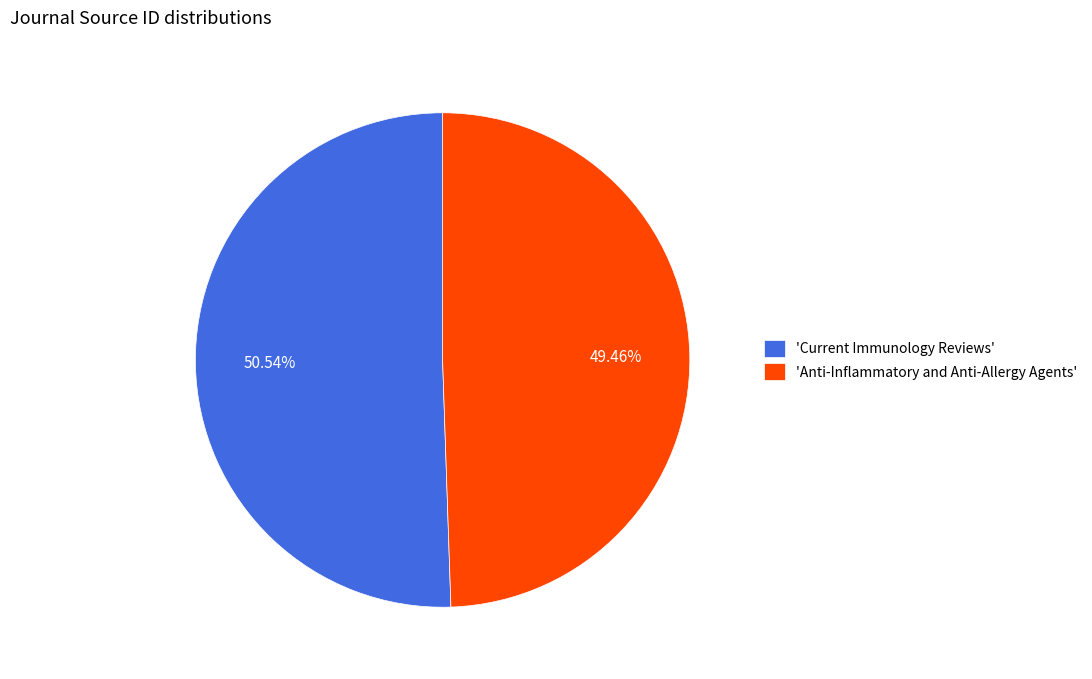

Which has a higher value, 'Current Immunology Reviews' or 'Anti-Inflammatory and Anti-Allergy Agents'?

'Current Immunology Reviews'